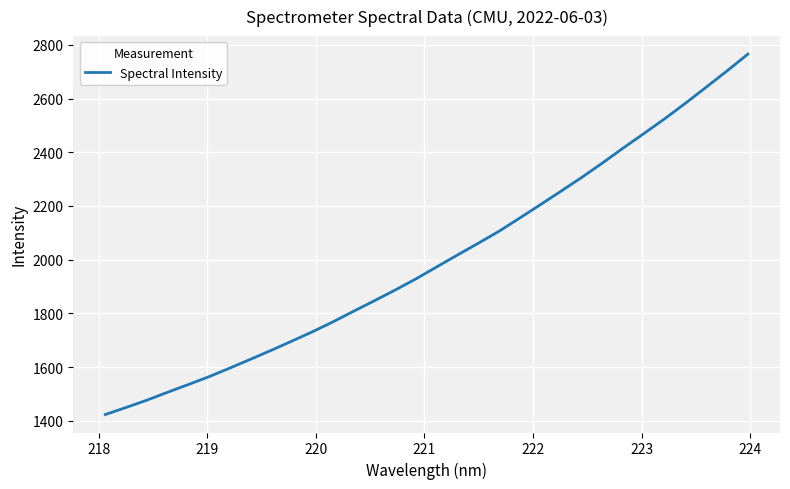

What is the difference between the maximum and minimum values?

1342.7